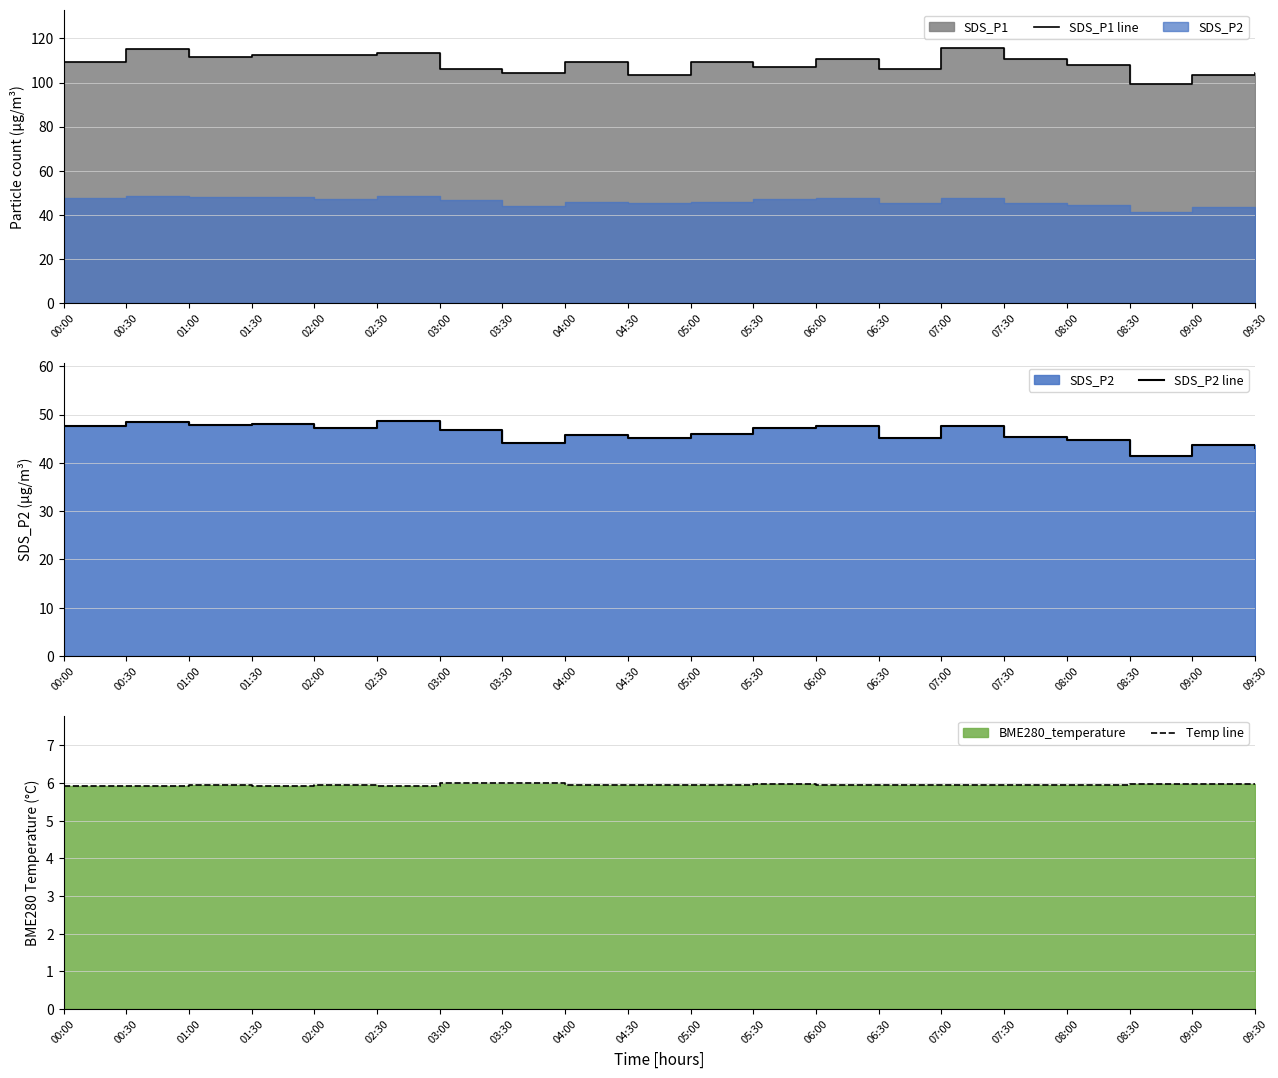

Which series has the largest range (max minus min)?

SDS_P1 line